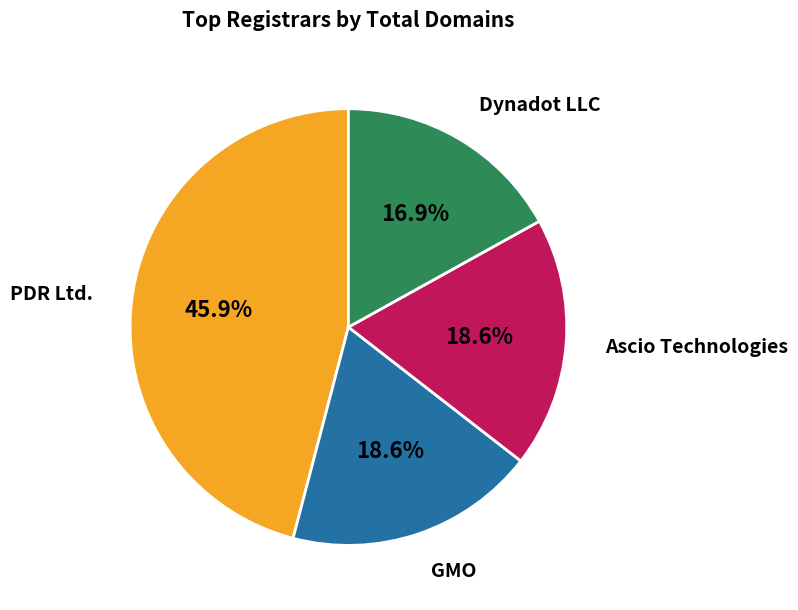

Which category has the smallest portion of the pie?

Dynadot LLC